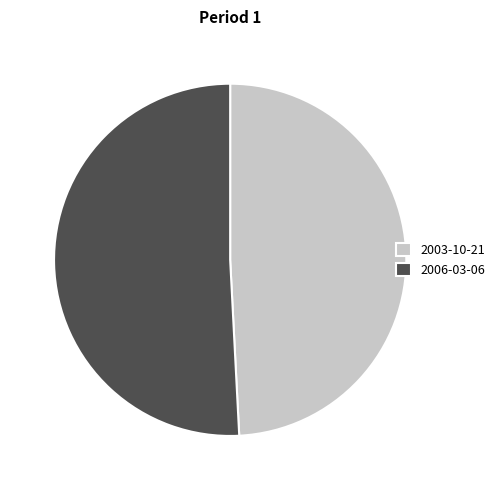

Rank the categories by value from lowest to highest.

2003-10-21, 2006-03-06